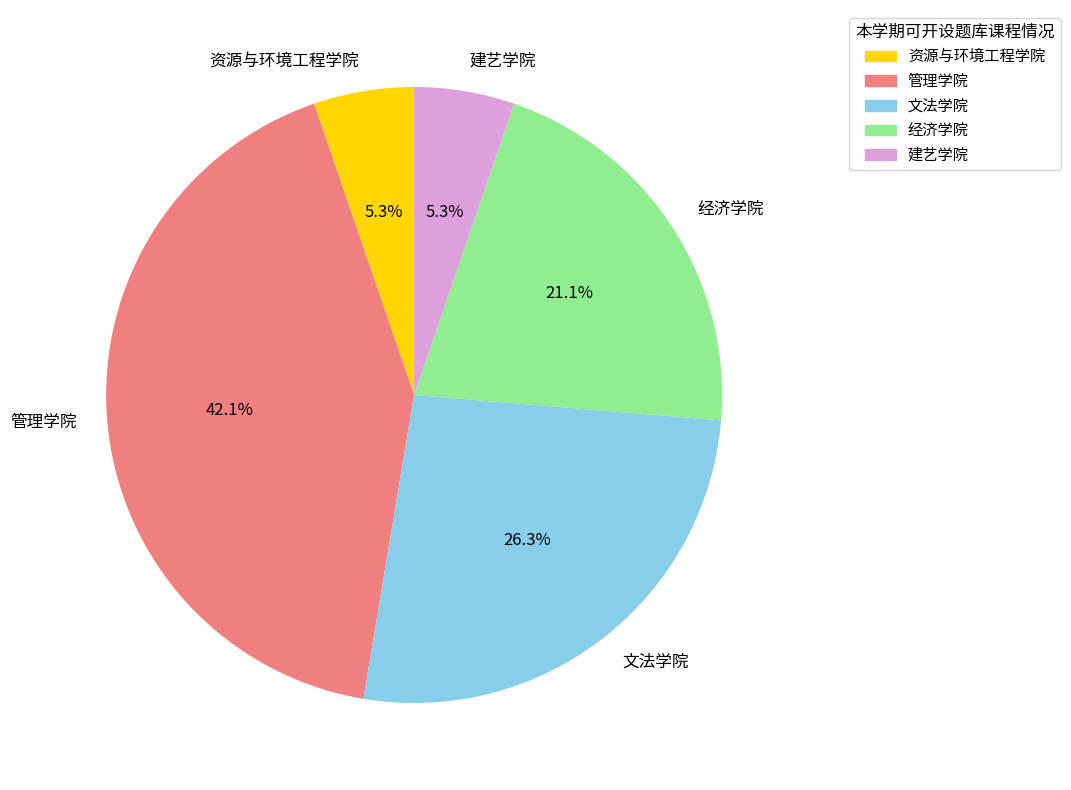

To the nearest percent, what portion does 文法学院 represent?

26%